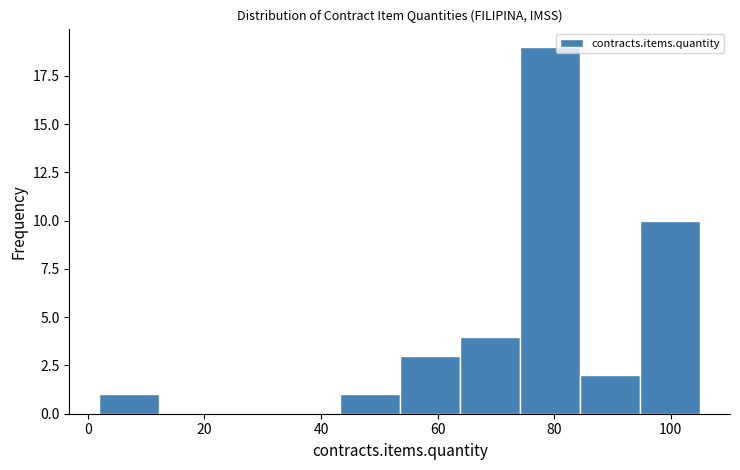

Reading left to right, list every bar in this chart as the range it spans on the x-axis followed by its height. Neither the bar edges nor the heights are printed on the chart, so give them approximately, as read against the axes.

2 to 12: 1
12 to 22: 0
22 to 32: 0
32 to 44: 0
44 to 54: 1
54 to 64: 3
64 to 74: 4
74 to 84: 19
84 to 94: 2
94 to 106: 10